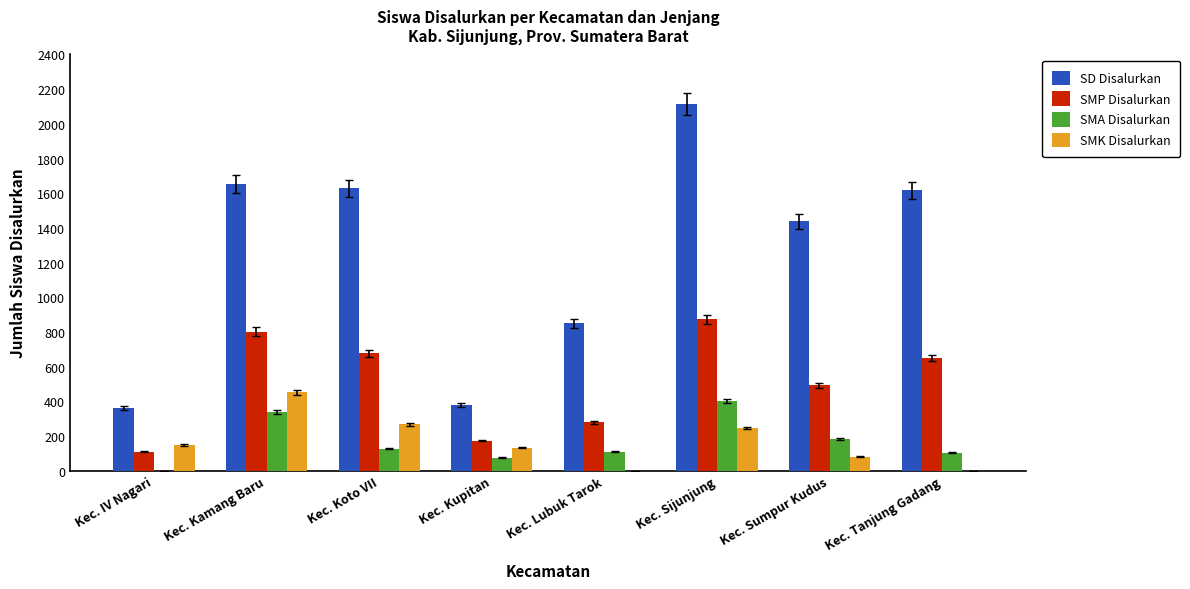

What is the spread (max minus min) of values at Kec. Kamang Baru?

1315